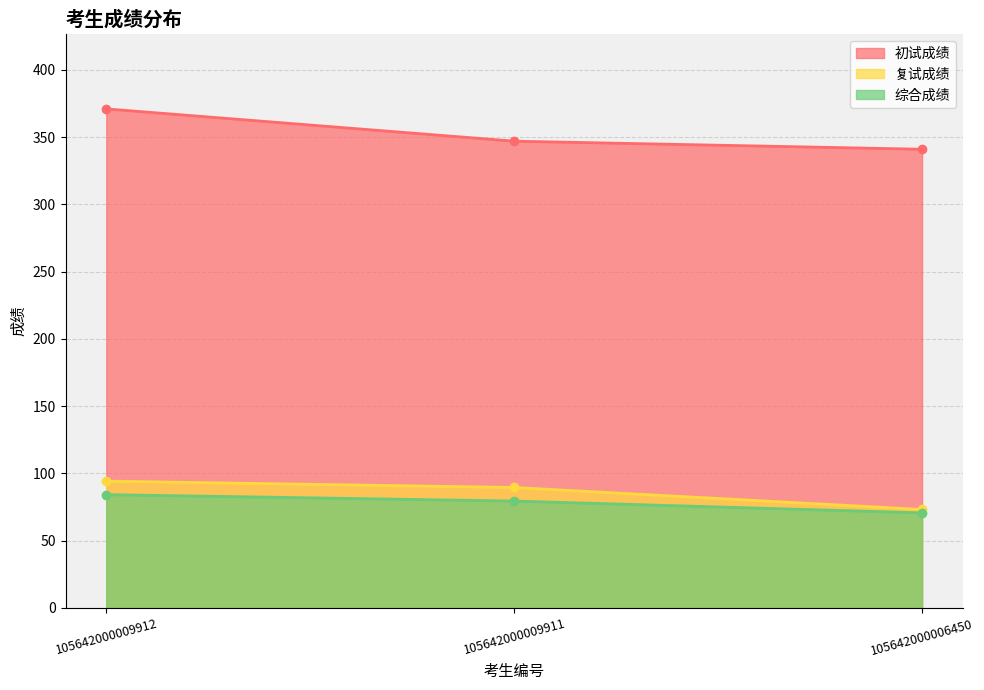

Does the chart have visible grid lines?

Yes